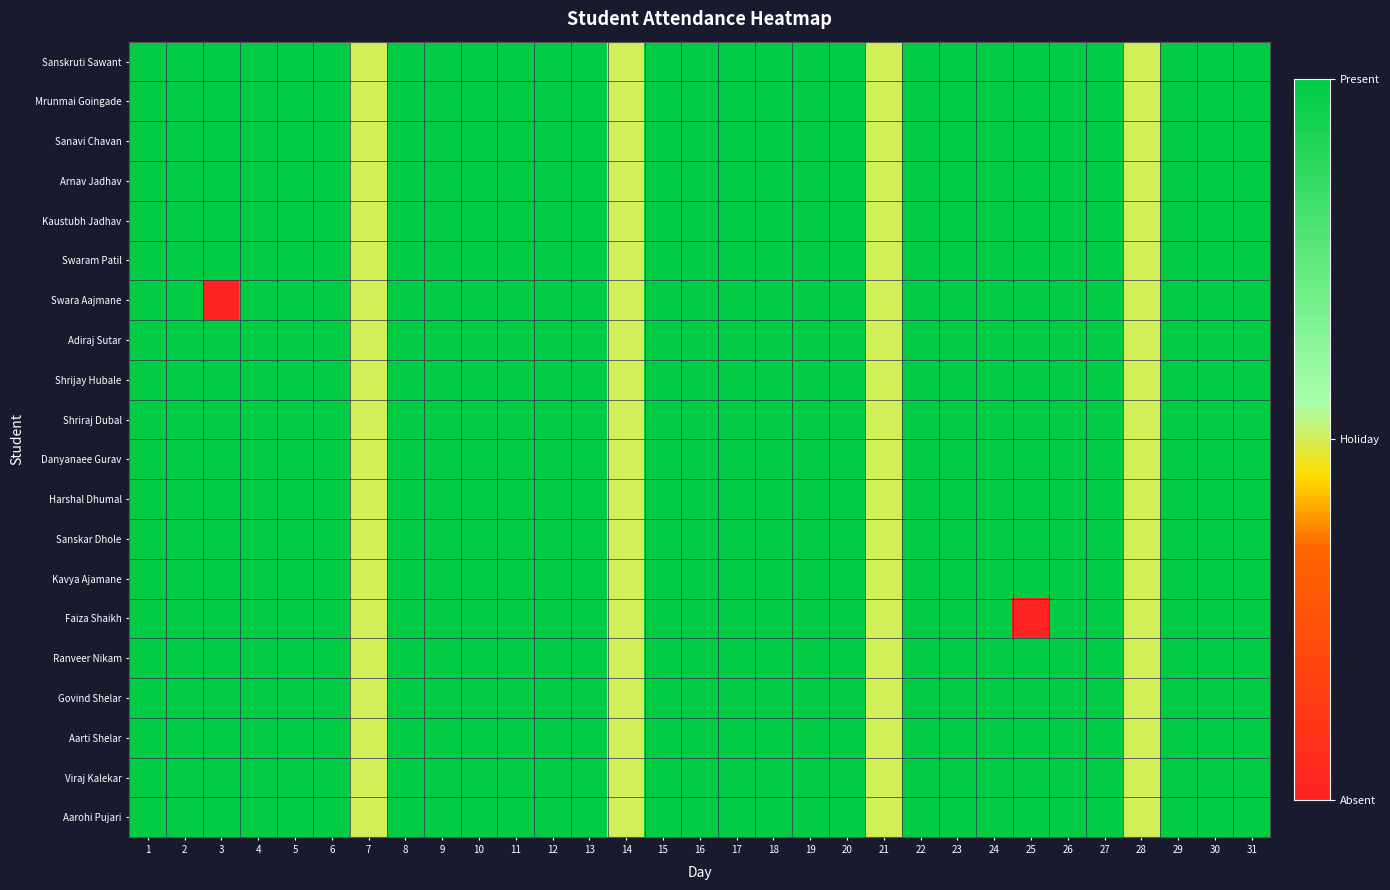

Reading left to right, list all the values displayed in this chart.

Sanskruti Sawant: 1=1	2=1	3=1	4=1	5=1	6=1	7=0	8=1	9=1	10=1	11=1	12=1	13=1	14=0	15=1	16=1	17=1	18=1	19=1	20=1	21=0	22=1	23=1	24=1	25=1	26=1	27=1	28=0	29=1	30=1	31=1
Mrunmai Goingade: 1=1	2=1	3=1	4=1	5=1	6=1	7=0	8=1	9=1	10=1	11=1	12=1	13=1	14=0	15=1	16=1	17=1	18=1	19=1	20=1	21=0	22=1	23=1	24=1	25=1	26=1	27=1	28=0	29=1	30=1	31=1
Sanavi Chavan: 1=1	2=1	3=1	4=1	5=1	6=1	7=0	8=1	9=1	10=1	11=1	12=1	13=1	14=0	15=1	16=1	17=1	18=1	19=1	20=1	21=0	22=1	23=1	24=1	25=1	26=1	27=1	28=0	29=1	30=1	31=1
Arnav Jadhav: 1=1	2=1	3=1	4=1	5=1	6=1	7=0	8=1	9=1	10=1	11=1	12=1	13=1	14=0	15=1	16=1	17=1	18=1	19=1	20=1	21=0	22=1	23=1	24=1	25=1	26=1	27=1	28=0	29=1	30=1	31=1
Kaustubh Jadhav: 1=1	2=1	3=1	4=1	5=1	6=1	7=0	8=1	9=1	10=1	11=1	12=1	13=1	14=0	15=1	16=1	17=1	18=1	19=1	20=1	21=0	22=1	23=1	24=1	25=1	26=1	27=1	28=0	29=1	30=1	31=1
Swaram Patil: 1=1	2=1	3=1	4=1	5=1	6=1	7=0	8=1	9=1	10=1	11=1	12=1	13=1	14=0	15=1	16=1	17=1	18=1	19=1	20=1	21=0	22=1	23=1	24=1	25=1	26=1	27=1	28=0	29=1	30=1	31=1
Swara Aajmane: 1=1	2=1	3=-1	4=1	5=1	6=1	7=0	8=1	9=1	10=1	11=1	12=1	13=1	14=0	15=1	16=1	17=1	18=1	19=1	20=1	21=0	22=1	23=1	24=1	25=1	26=1	27=1	28=0	29=1	30=1	31=1
Adiraj Sutar: 1=1	2=1	3=1	4=1	5=1	6=1	7=0	8=1	9=1	10=1	11=1	12=1	13=1	14=0	15=1	16=1	17=1	18=1	19=1	20=1	21=0	22=1	23=1	24=1	25=1	26=1	27=1	28=0	29=1	30=1	31=1
Shrijay Hubale: 1=1	2=1	3=1	4=1	5=1	6=1	7=0	8=1	9=1	10=1	11=1	12=1	13=1	14=0	15=1	16=1	17=1	18=1	19=1	20=1	21=0	22=1	23=1	24=1	25=1	26=1	27=1	28=0	29=1	30=1	31=1
Shriraj Dubal: 1=1	2=1	3=1	4=1	5=1	6=1	7=0	8=1	9=1	10=1	11=1	12=1	13=1	14=0	15=1	16=1	17=1	18=1	19=1	20=1	21=0	22=1	23=1	24=1	25=1	26=1	27=1	28=0	29=1	30=1	31=1
Danyanaee Gurav: 1=1	2=1	3=1	4=1	5=1	6=1	7=0	8=1	9=1	10=1	11=1	12=1	13=1	14=0	15=1	16=1	17=1	18=1	19=1	20=1	21=0	22=1	23=1	24=1	25=1	26=1	27=1	28=0	29=1	30=1	31=1
Harshal Dhumal: 1=1	2=1	3=1	4=1	5=1	6=1	7=0	8=1	9=1	10=1	11=1	12=1	13=1	14=0	15=1	16=1	17=1	18=1	19=1	20=1	21=0	22=1	23=1	24=1	25=1	26=1	27=1	28=0	29=1	30=1	31=1
Sanskar Dhole: 1=1	2=1	3=1	4=1	5=1	6=1	7=0	8=1	9=1	10=1	11=1	12=1	13=1	14=0	15=1	16=1	17=1	18=1	19=1	20=1	21=0	22=1	23=1	24=1	25=1	26=1	27=1	28=0	29=1	30=1	31=1
Kavya Ajamane: 1=1	2=1	3=1	4=1	5=1	6=1	7=0	8=1	9=1	10=1	11=1	12=1	13=1	14=0	15=1	16=1	17=1	18=1	19=1	20=1	21=0	22=1	23=1	24=1	25=1	26=1	27=1	28=0	29=1	30=1	31=1
Faiza Shaikh: 1=1	2=1	3=1	4=1	5=1	6=1	7=0	8=1	9=1	10=1	11=1	12=1	13=1	14=0	15=1	16=1	17=1	18=1	19=1	20=1	21=0	22=1	23=1	24=1	25=-1	26=1	27=1	28=0	29=1	30=1	31=1
Ranveer Nikam: 1=1	2=1	3=1	4=1	5=1	6=1	7=0	8=1	9=1	10=1	11=1	12=1	13=1	14=0	15=1	16=1	17=1	18=1	19=1	20=1	21=0	22=1	23=1	24=1	25=1	26=1	27=1	28=0	29=1	30=1	31=1
Govind Shelar: 1=1	2=1	3=1	4=1	5=1	6=1	7=0	8=1	9=1	10=1	11=1	12=1	13=1	14=0	15=1	16=1	17=1	18=1	19=1	20=1	21=0	22=1	23=1	24=1	25=1	26=1	27=1	28=0	29=1	30=1	31=1
Aarti Shelar: 1=1	2=1	3=1	4=1	5=1	6=1	7=0	8=1	9=1	10=1	11=1	12=1	13=1	14=0	15=1	16=1	17=1	18=1	19=1	20=1	21=0	22=1	23=1	24=1	25=1	26=1	27=1	28=0	29=1	30=1	31=1
Viraj Kalekar: 1=1	2=1	3=1	4=1	5=1	6=1	7=0	8=1	9=1	10=1	11=1	12=1	13=1	14=0	15=1	16=1	17=1	18=1	19=1	20=1	21=0	22=1	23=1	24=1	25=1	26=1	27=1	28=0	29=1	30=1	31=1
Aarohi Pujari: 1=1	2=1	3=1	4=1	5=1	6=1	7=0	8=1	9=1	10=1	11=1	12=1	13=1	14=0	15=1	16=1	17=1	18=1	19=1	20=1	21=0	22=1	23=1	24=1	25=1	26=1	27=1	28=0	29=1	30=1	31=1